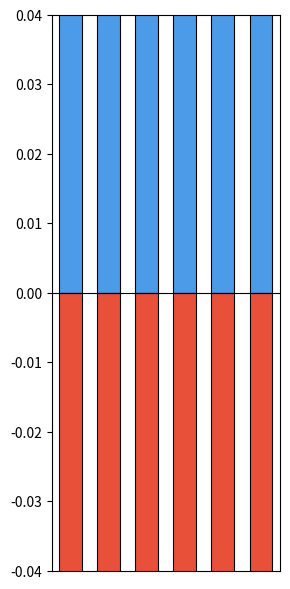

What is the lowest value of the Sierpień 2025 (negative) series?

-0.3